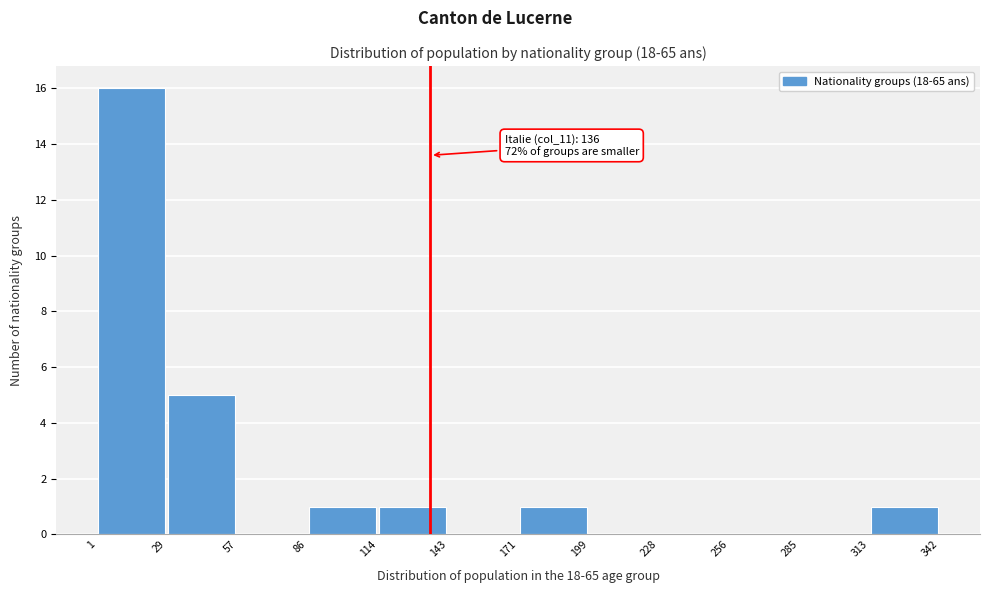

Which range on the x-axis has the tallest bar?

1 to 29